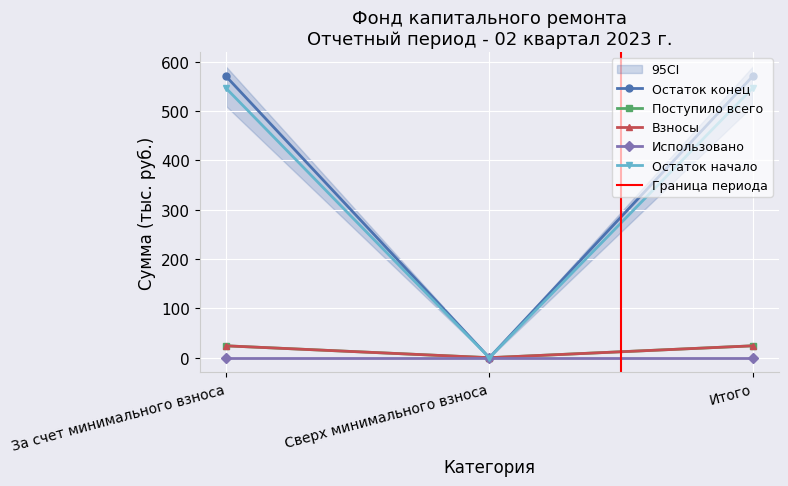

What is the label of the 2nd point from the right?

Сверх минимального взноса